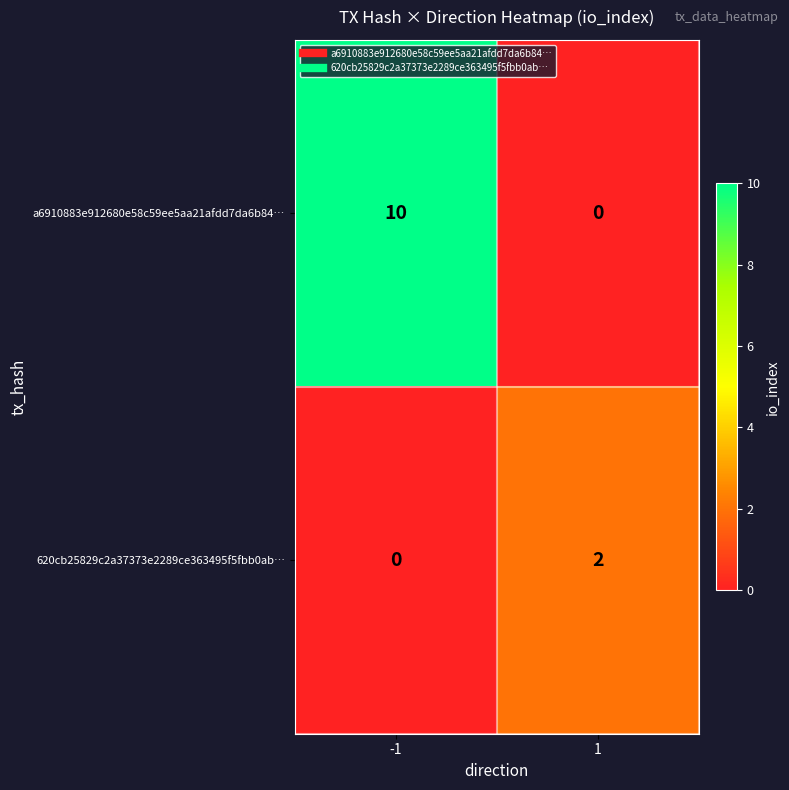

Reading left to right, list all the values displayed in this chart.

a6910883e912680e58c59ee5aa21afdd7da6b84…: 10	0
620cb25829c2a37373e2289ce363495f5fbb0ab…: 0	2